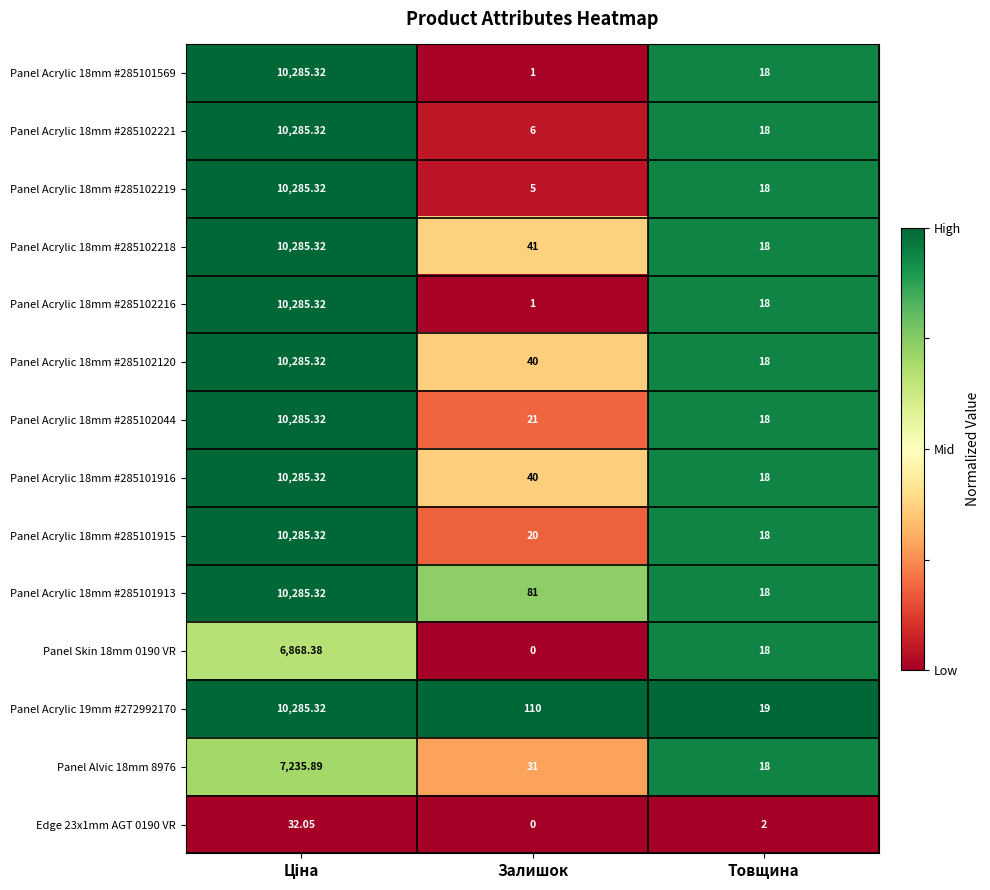

At how many categories does at least one series exceed 0?

3